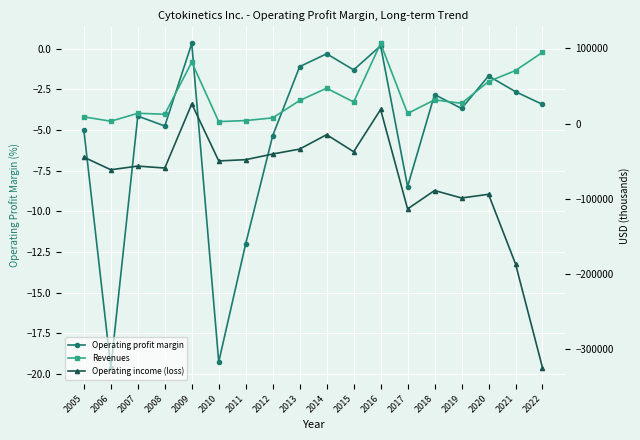

What is the value of the Revenues point at the 12th from the left?

106407.0